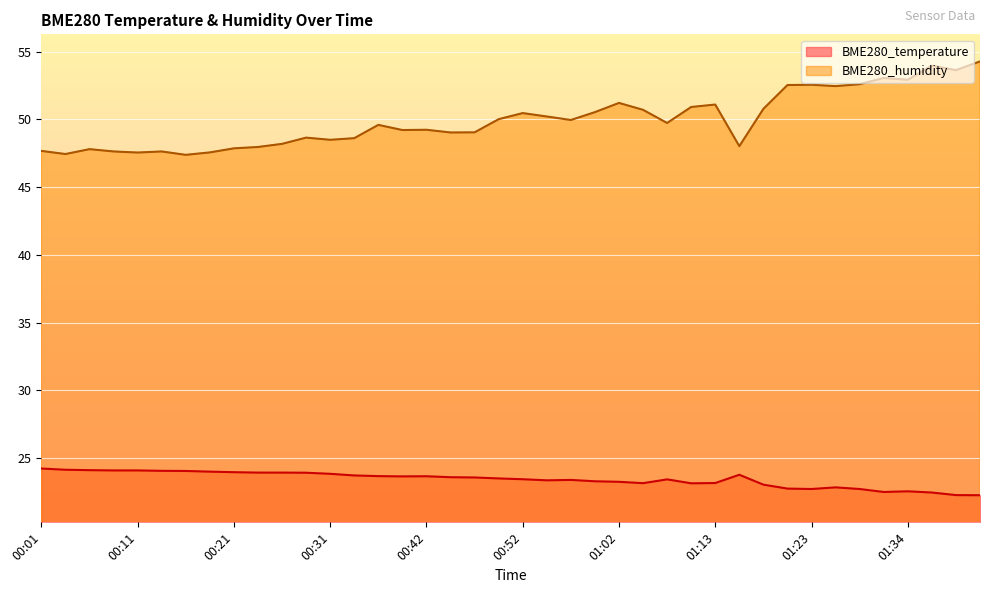

What are all the series names shown in the legend?

BME280_temperature, BME280_humidity